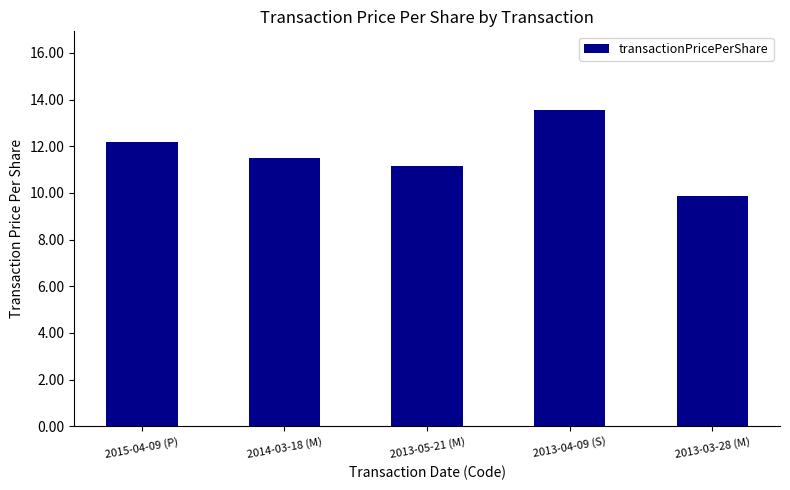

Reading left to right, extract all data points from this chart.

12.2	11.5	11.2	13.5	9.9